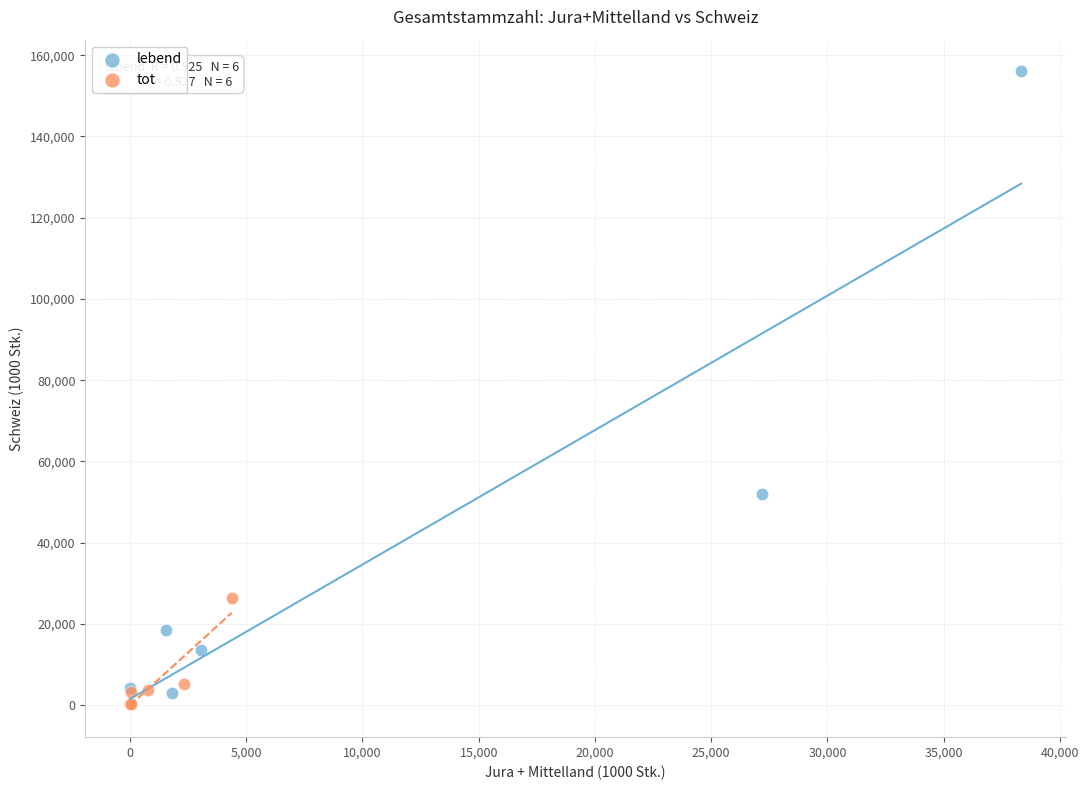

Which series has the largest Y range (max minus min)?

lebend